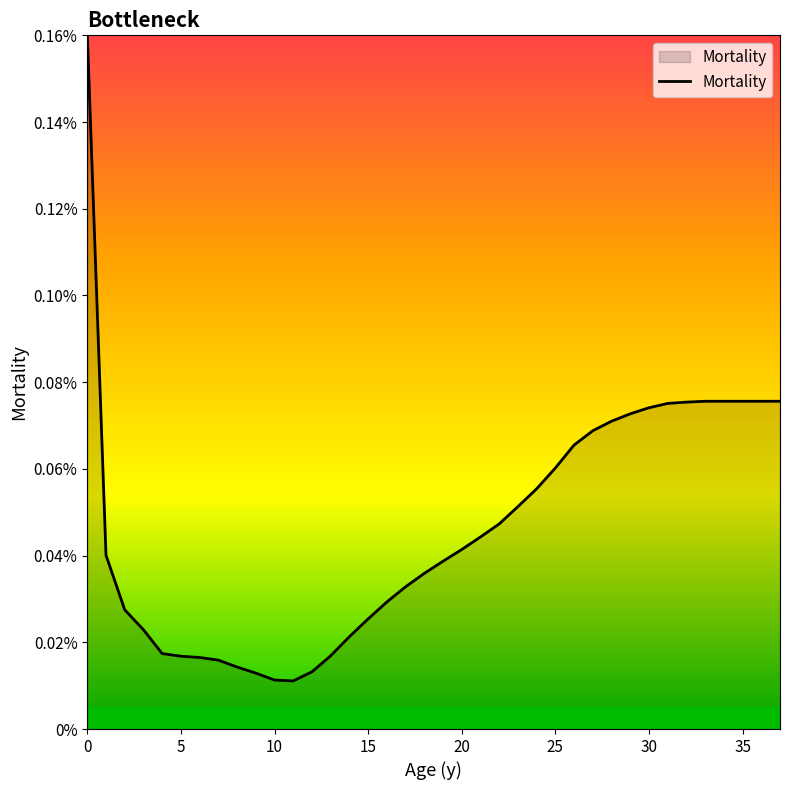

What is the label of the 34th point from the left?

33